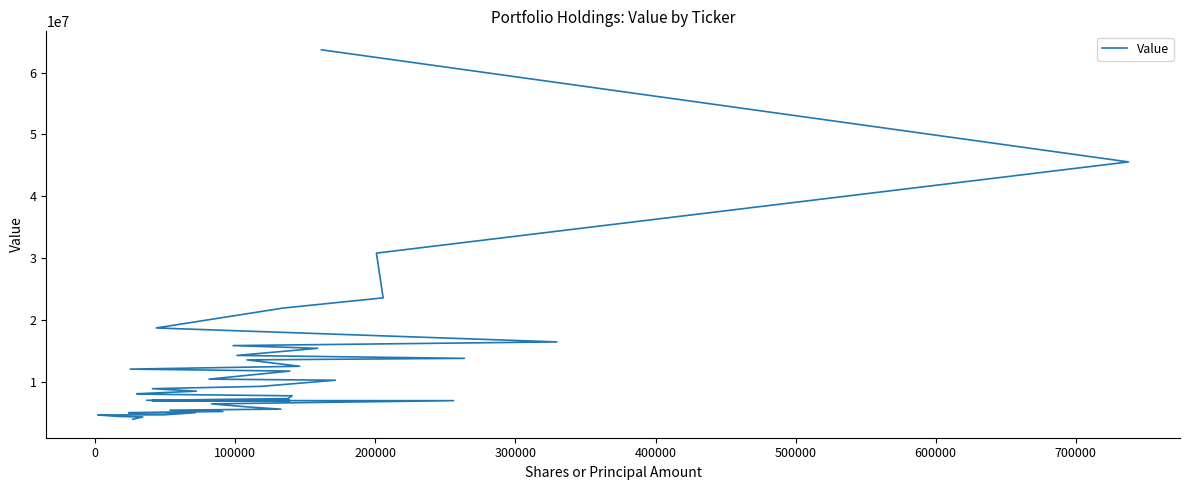

What is the difference between the values at 500000 and 200000?

7116000